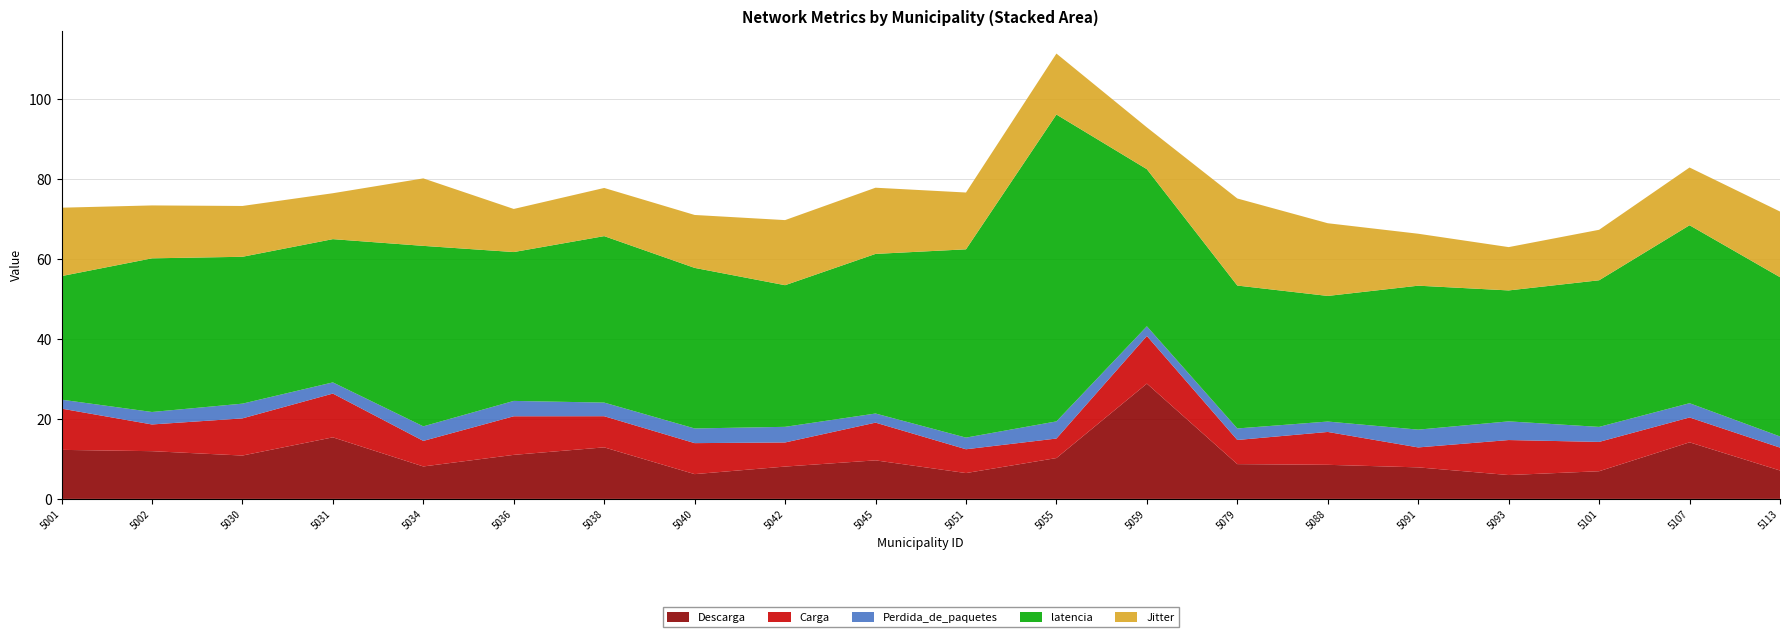

Reading left to right, transcribe all the data shown in this chart.

Descarga: 5001=12.3	5002=11.9	5030=10.8	5031=15.4	5034=8.1	5036=11.0	5038=12.9	5040=6.2	5042=8.1	5045=9.6	5051=6.5	5055=10.2	5059=28.8	5079=8.7	5088=8.5	5091=7.9	5093=6.0	5101=6.9	5107=14.2	5113=7.1
Carga: 5001=10.3	5002=6.7	5030=9.3	5031=10.9	5034=6.4	5036=9.7	5038=7.8	5040=7.8	5042=6.0	5045=9.4	5051=6.0	5055=4.9	5059=11.9	5079=6.0	5088=8.2	5091=5.0	5093=8.8	5101=7.3	5107=6.2	5113=5.7
Perdida_de_paquetes: 5001=2.2	5002=3.1	5030=3.7	5031=2.8	5034=3.6	5036=3.8	5038=3.4	5040=3.7	5042=3.9	5045=2.3	5051=2.9	5055=4.3	5059=2.4	5079=2.9	5088=2.6	5091=4.4	5093=4.7	5101=3.8	5107=3.6	5113=2.8
latencia: 5001=30.9	5002=38.4	5030=36.7	5031=35.8	5034=45.1	5036=37.2	5038=41.6	5040=40.2	5042=35.4	5045=39.9	5051=47.1	5055=76.8	5059=39.3	5079=35.7	5088=31.4	5091=36.0	5093=32.8	5101=36.7	5107=44.5	5113=39.8
Jitter: 5001=17.1	5002=13.2	5030=12.7	5031=11.5	5034=16.9	5036=10.8	5038=12.0	5040=13.2	5042=16.3	5045=16.6	5051=14.2	5055=15.2	5059=10.5	5079=21.8	5088=18.2	5091=13.0	5093=10.8	5101=12.6	5107=14.4	5113=16.4